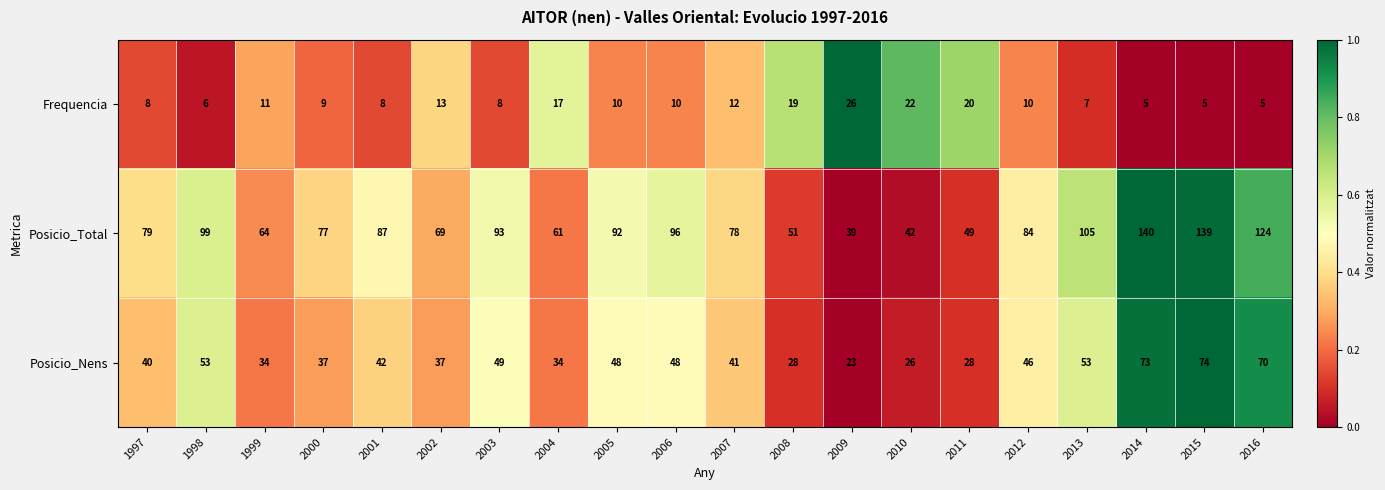

Which category has the lowest value in the Posicio_Nens series?

2009